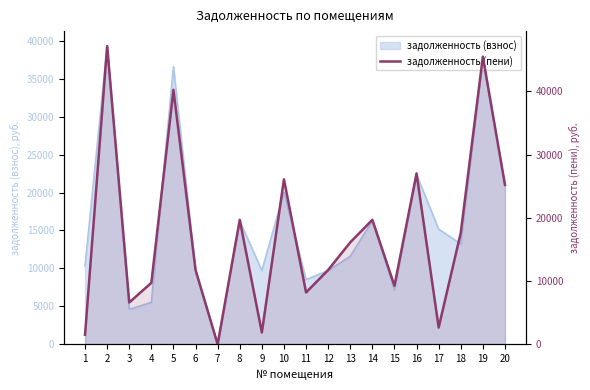

Which has a higher value, 20 or 11?

20